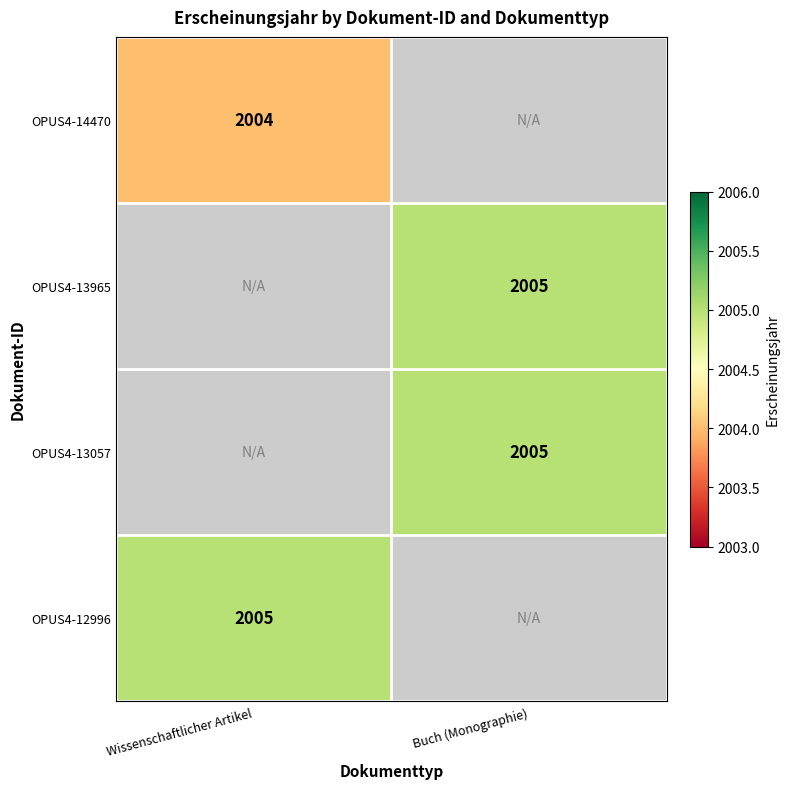

True or false: OPUS4-12996 has a value of 577 at Wissenschaftlicher Artikel.

False